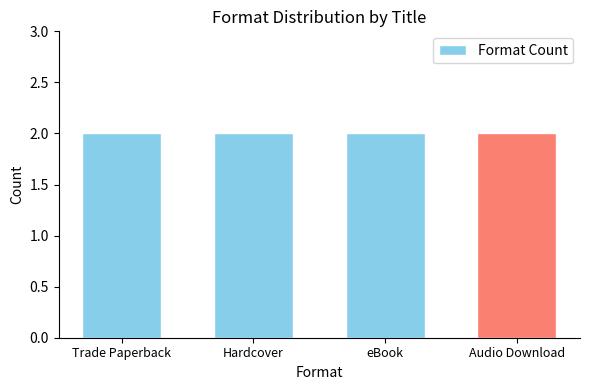

Which label corresponds to the smallest value in the chart?

Trade Paperback